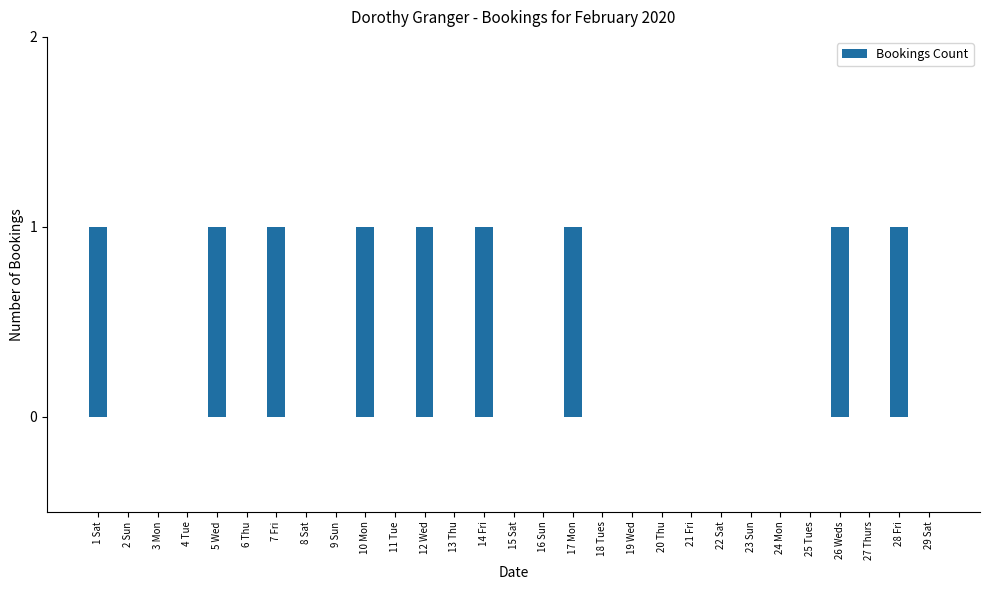

The chart shows a value of 0 at 9 Sun. True or false?

True